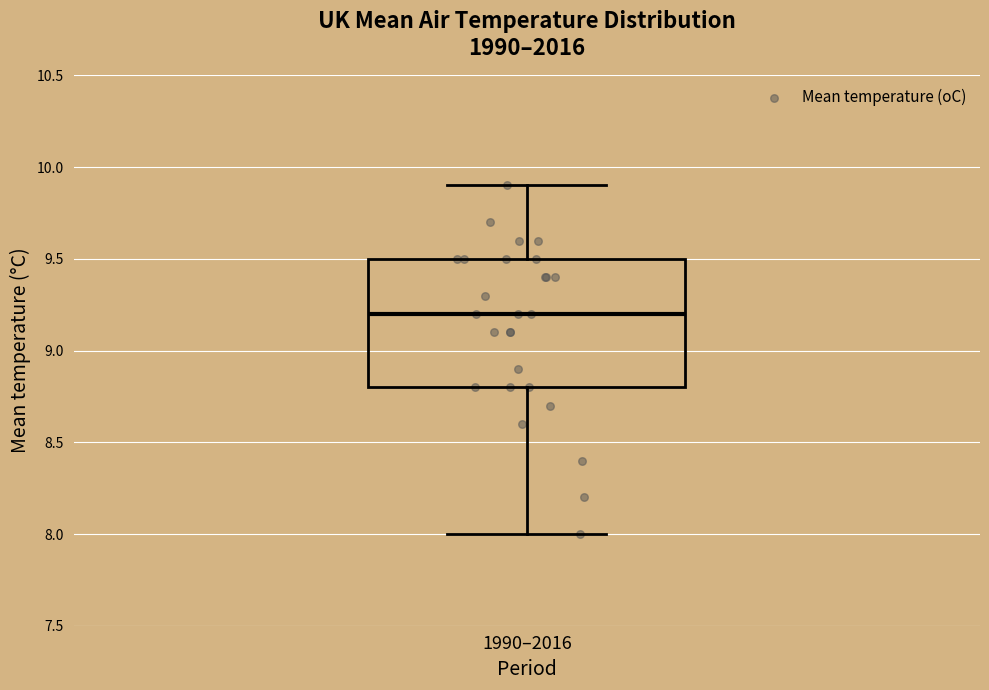

Read this box plot against the y-axis: the position of the median line, the range covered by the box, and the ends of both whiskers. The values are not printed on the chart, so give them approximately, as read against the axis.

median 9.2, box 8.8 to 9.5, whiskers 8.0 to 9.9